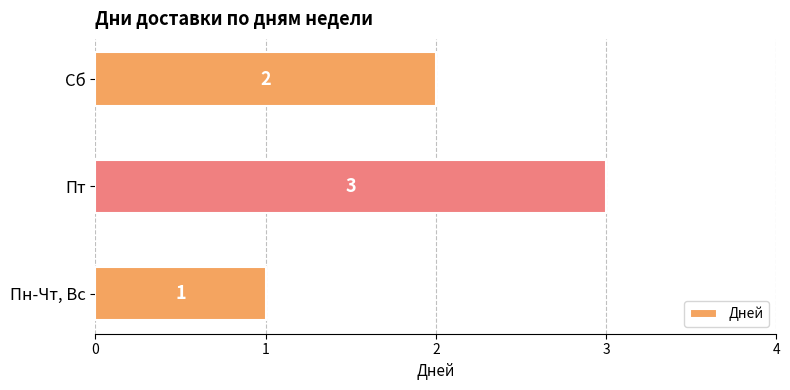

True or false: the data shows 3 at Пт.

True